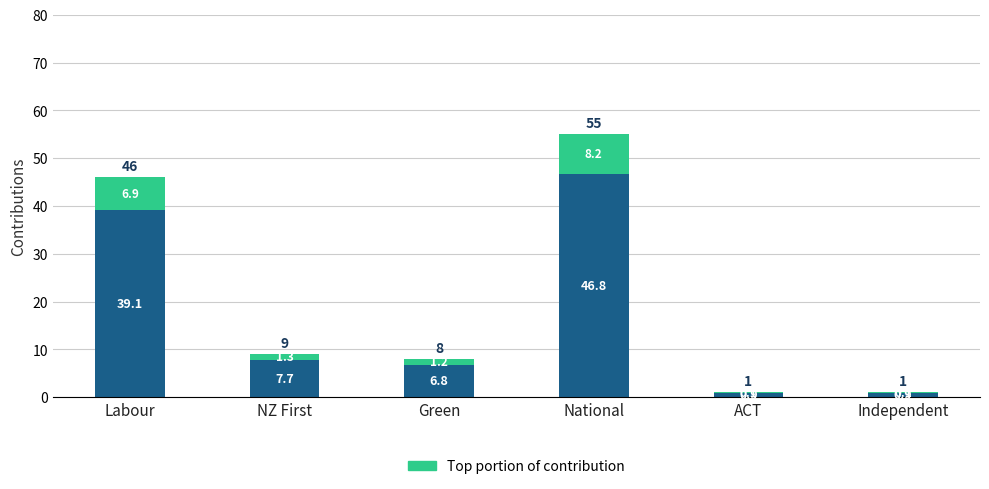

At which category is the sum across all series the highest?

National